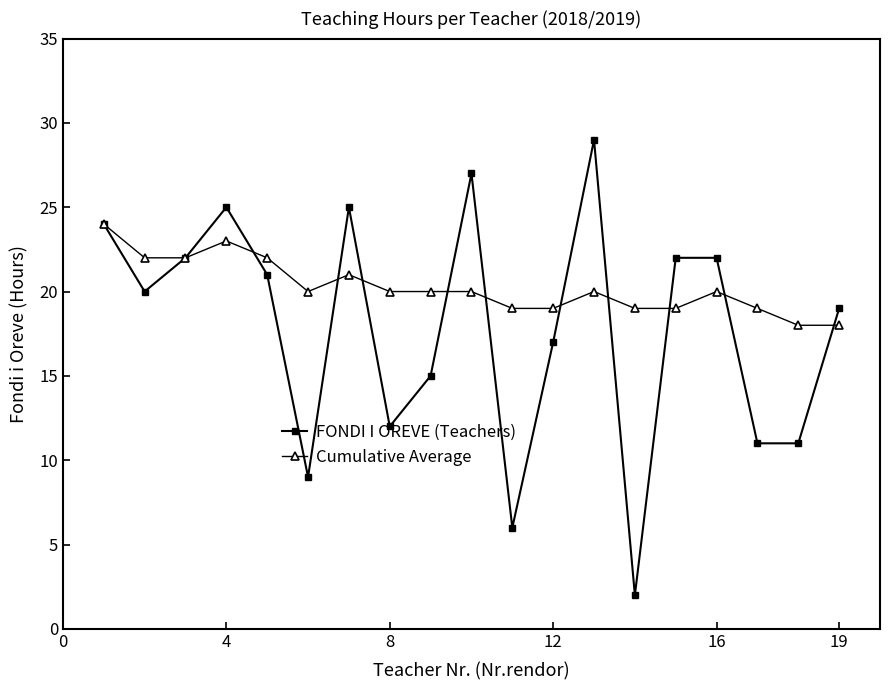

At how many categories does at least one series exceed 4?

19